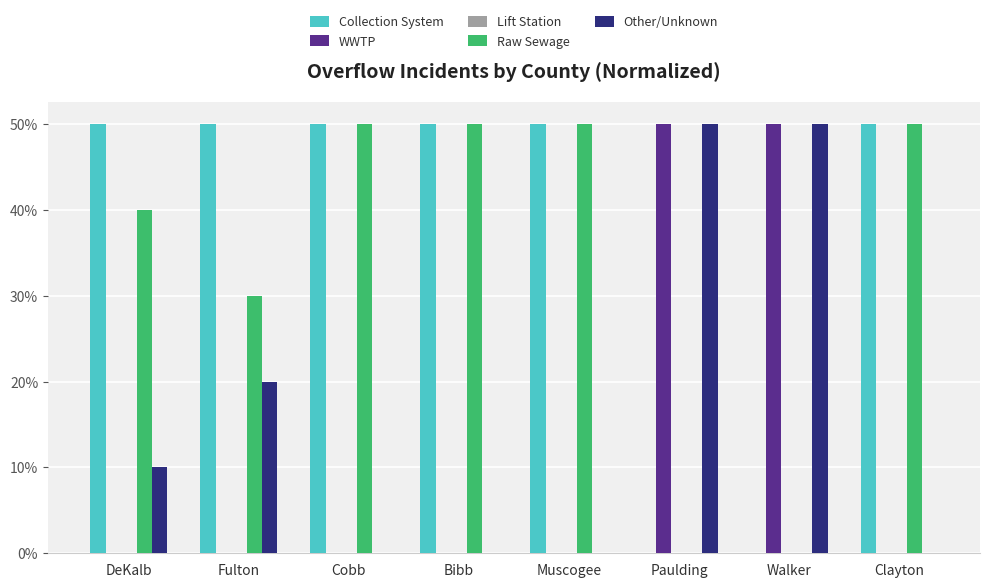

Is the value of Raw Sewage at DeKalb greater than the value of WWTP at Walker?

No